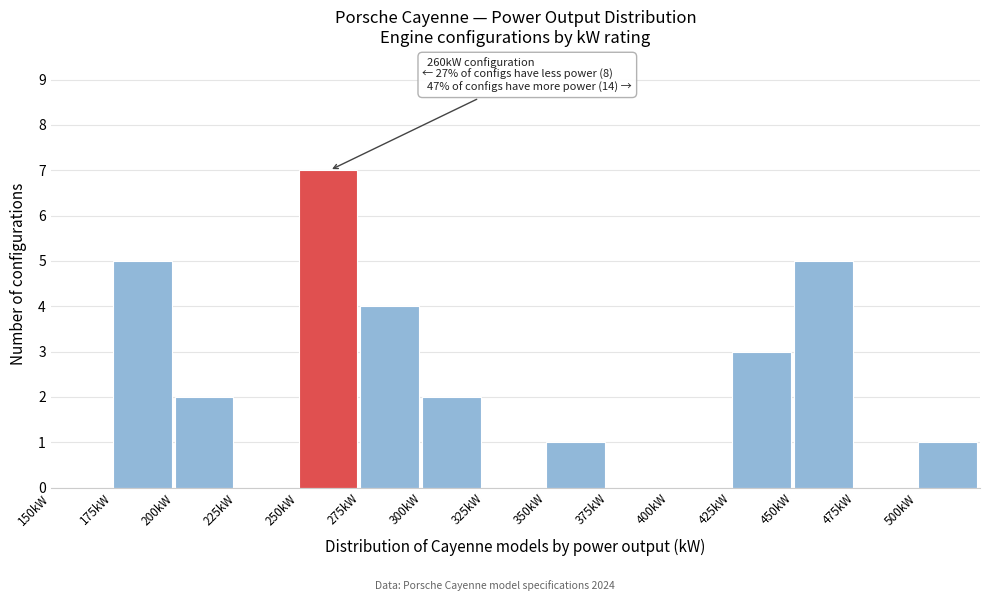

Over which range of the x-axis is the bar tallest?

250 to 275